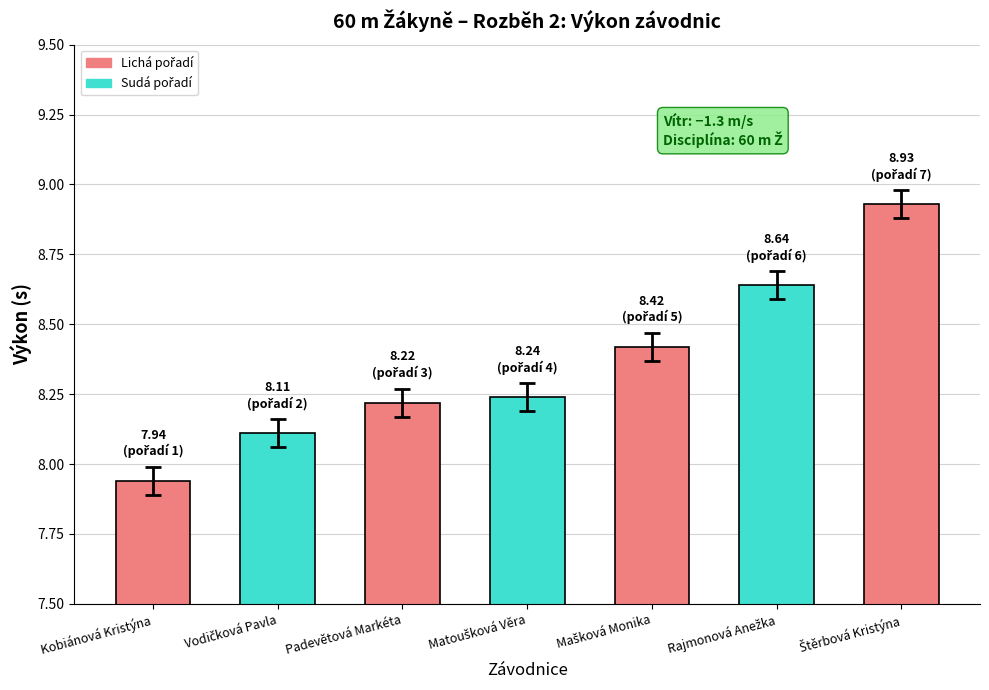

Which label corresponds to the smallest value in the chart?

Kobiánová Kristýna